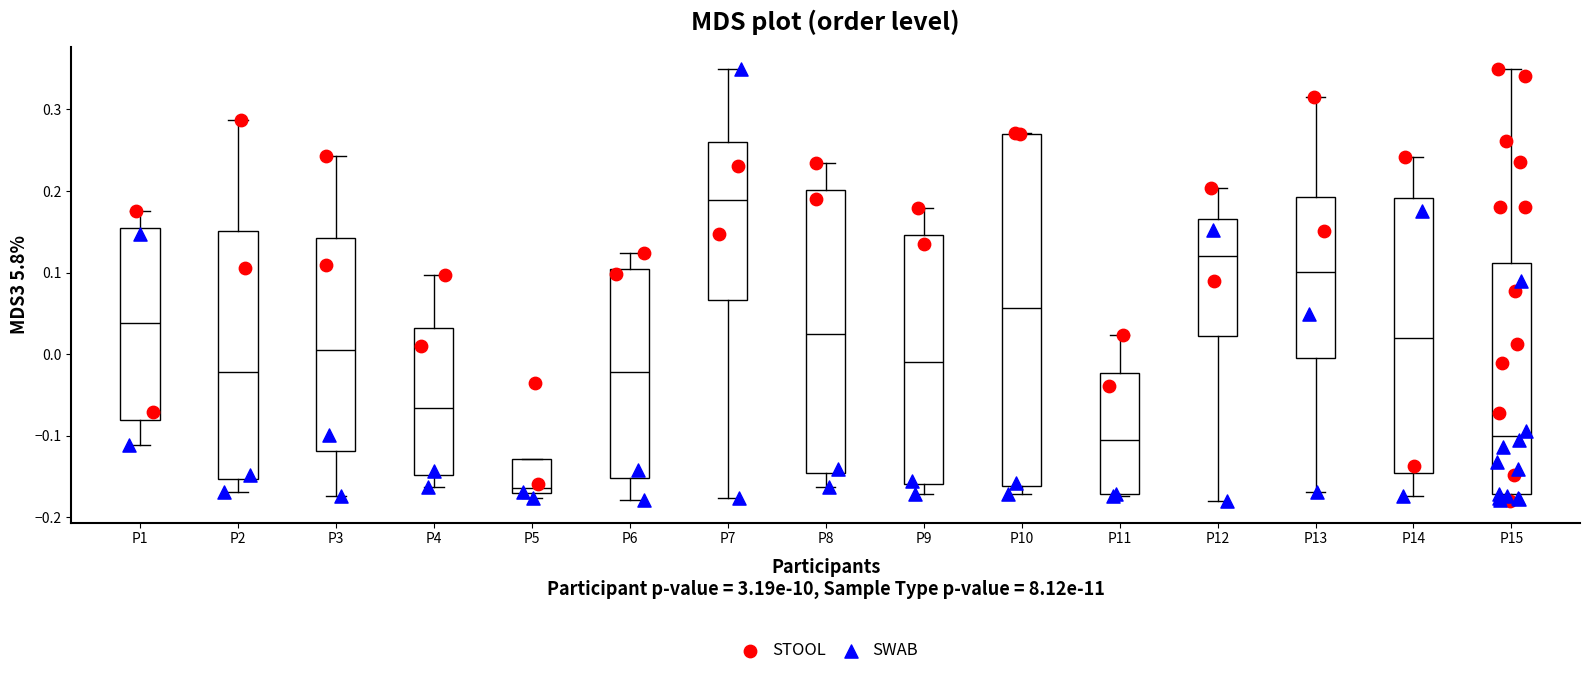

Reading left to right, transcribe this box plot: for each box, give where its median line is, the range the box spans, and where its two whiskers end, as read against the y-axis. The values are not printed on the chart, so give them approximately, as read against the axis.

P1: median 0.04, box -0.08 to 0.15, whiskers -0.11 to 0.18
P2: median -0.02, box -0.15 to 0.15, whiskers -0.17 to 0.29
P3: median 0.00, box -0.12 to 0.14, whiskers -0.17 to 0.24
P4: median -0.07, box -0.15 to 0.03, whiskers -0.16 to 0.10
P5: median -0.16, box -0.17 to -0.13, whiskers -0.18 to -0.13
P6: median -0.02, box -0.15 to 0.10, whiskers -0.18 to 0.12
P7: median 0.19, box 0.07 to 0.26, whiskers -0.18 to 0.35
P8: median 0.02, box -0.15 to 0.20, whiskers -0.16 to 0.23
P9: median -0.01, box -0.16 to 0.15, whiskers -0.17 to 0.18
P10: median 0.06, box -0.16 to 0.27, whiskers -0.17 to 0.27
P11: median -0.11, box -0.17 to -0.02, whiskers -0.17 to 0.02
P12: median 0.12, box 0.02 to 0.17, whiskers -0.18 to 0.20
P13: median 0.10, box -0.01 to 0.19, whiskers -0.17 to 0.32
P14: median 0.02, box -0.15 to 0.19, whiskers -0.17 to 0.24
P15: median -0.10, box -0.17 to 0.11, whiskers -0.18 to 0.35